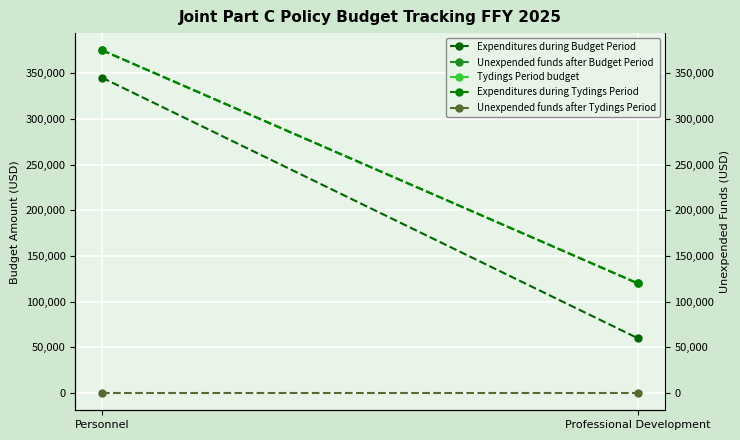

Reading right to left, transcribe all the data shown in this chart.

Expenditures during Budget Period: 60000	345000
Unexpended funds after Budget Period: 120000	375000
Tydings Period budget: 120000	375000
Expenditures during Tydings Period: 120000	375000
Unexpended funds after Tydings Period: 0	0